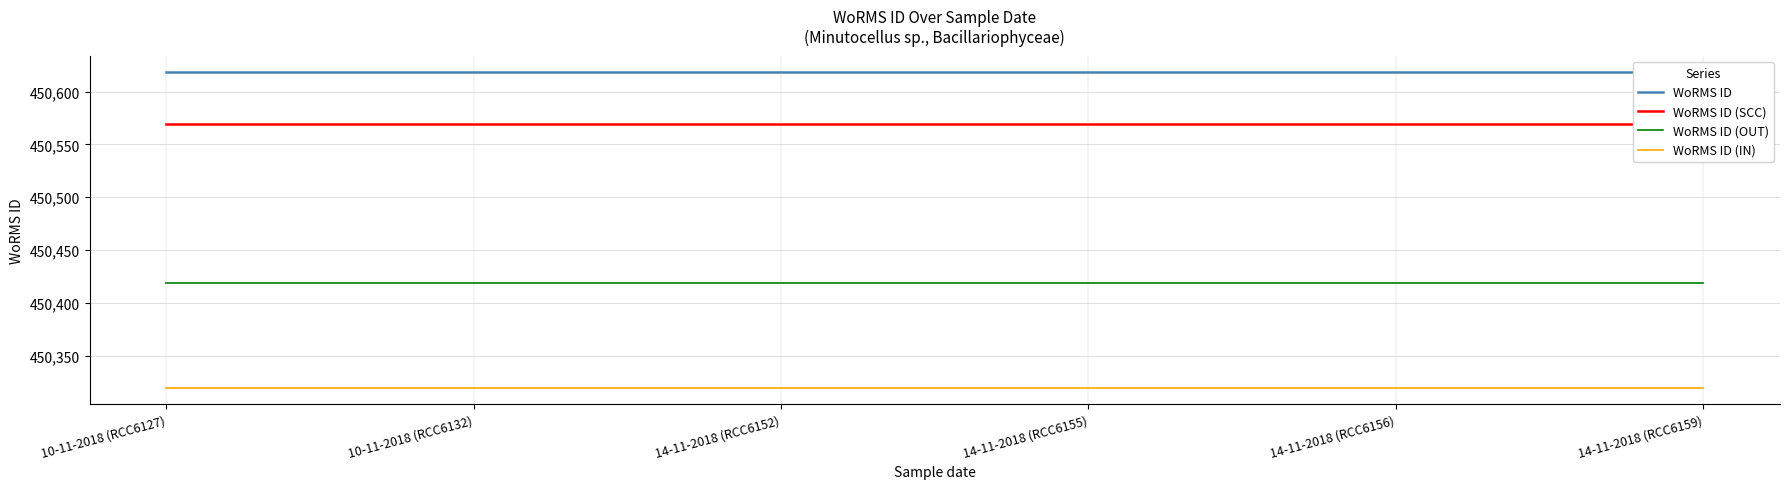

Is it true that WoRMS ID equals 122511 at 14-11-2018 (RCC6159)?

False